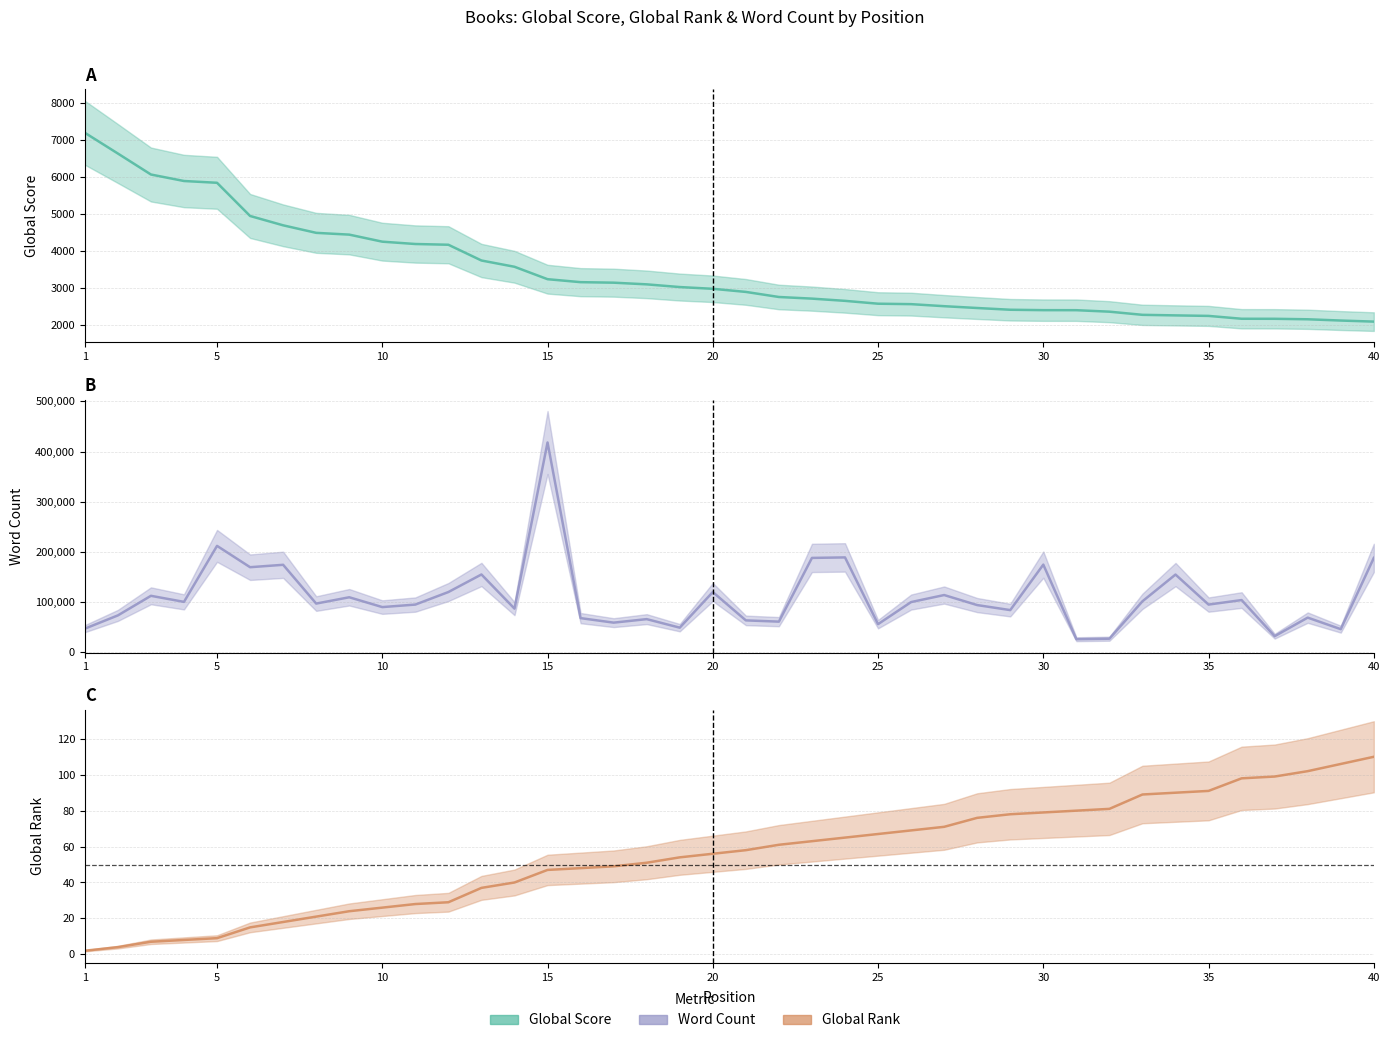

The value of Word Count at 24 is 189000. True or false?

True